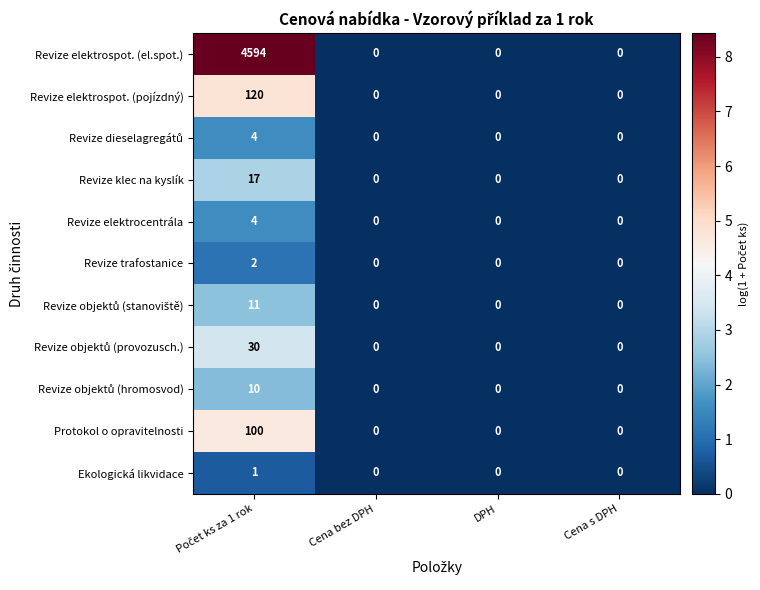

Which series has the widest spread of values?

Revize elektrospot. (el.spot.)